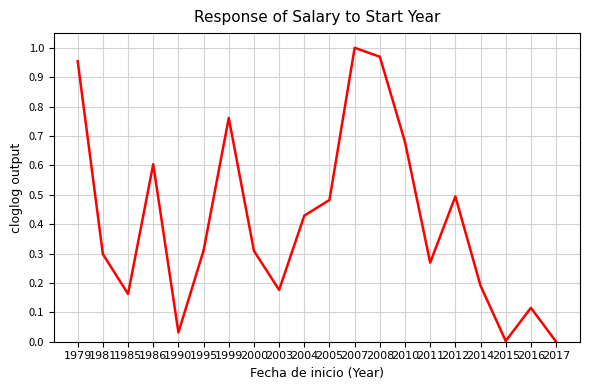

At which category does the data reach its first local peak?

1986